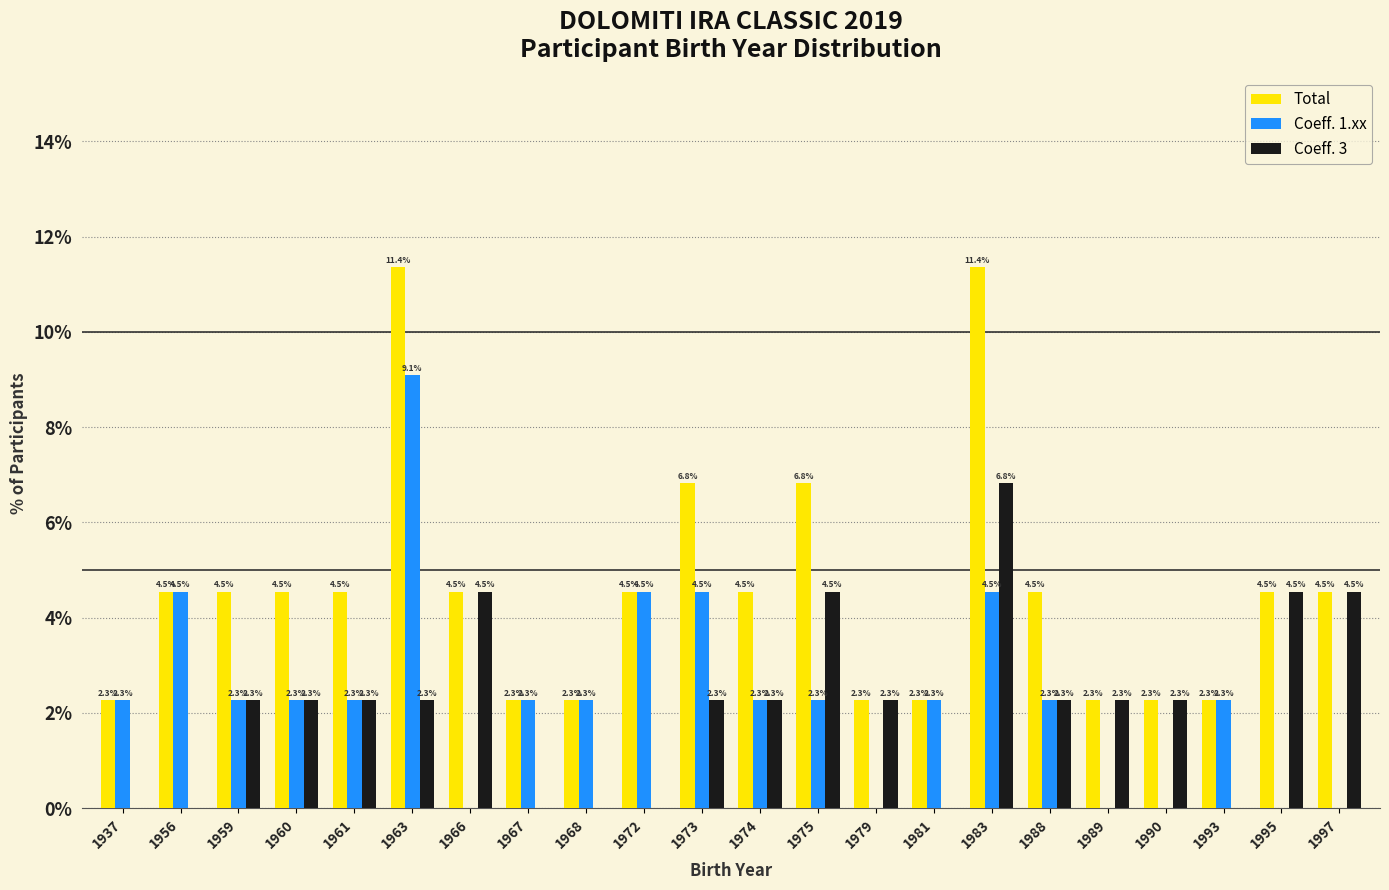

Is it true that Coeff. 1.xx equals 1.2 at 1993?

False